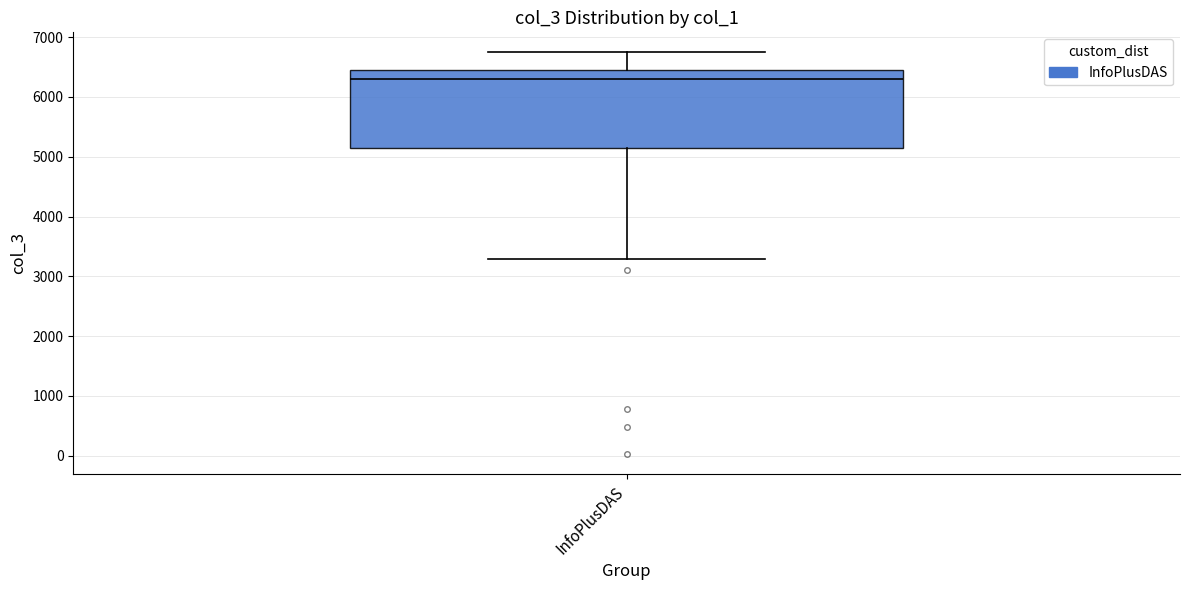

Read this box plot against the y-axis: the position of the median line, the range covered by the box, and the ends of both whiskers. The values are not printed on the chart, so give them approximately, as read against the axis.

median 6300, box 5100 to 6400, whiskers 3300 to 6700